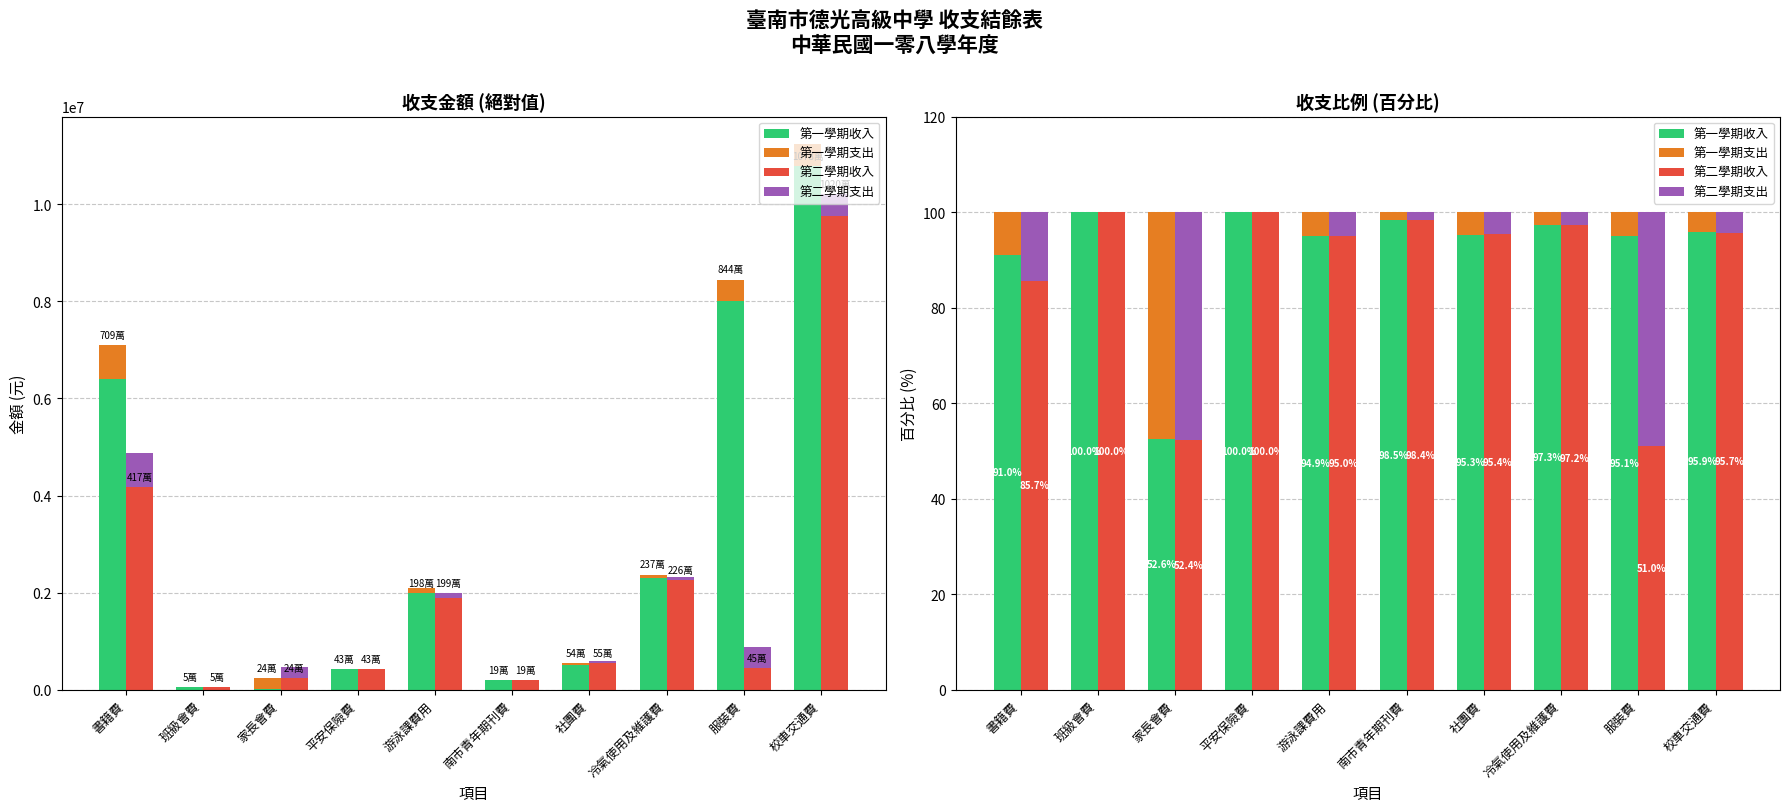

What value does the 第一學期收入 series have at 服裝費?

95.1